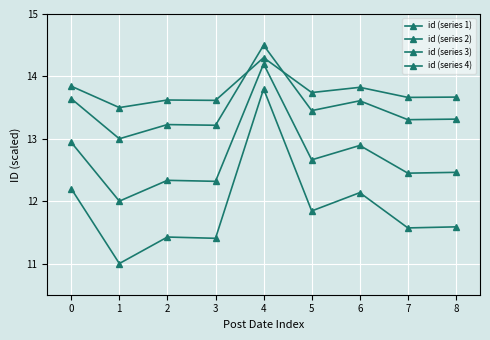

Which series changed the most between 2 and 8?

id (series 3)